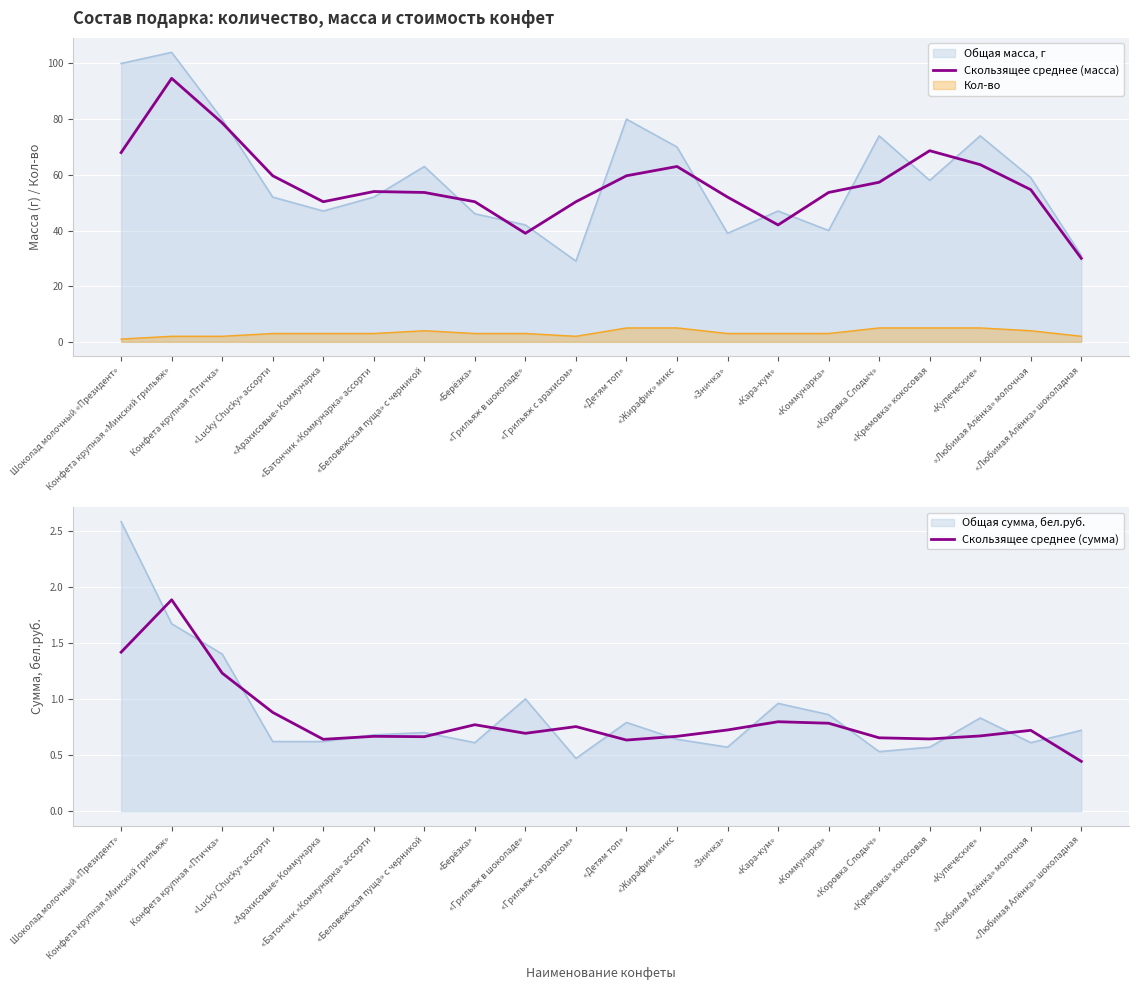

True or false: Скользящее среднее (сумма) and Скользящее среднее (масса) intersect in this chart.

False